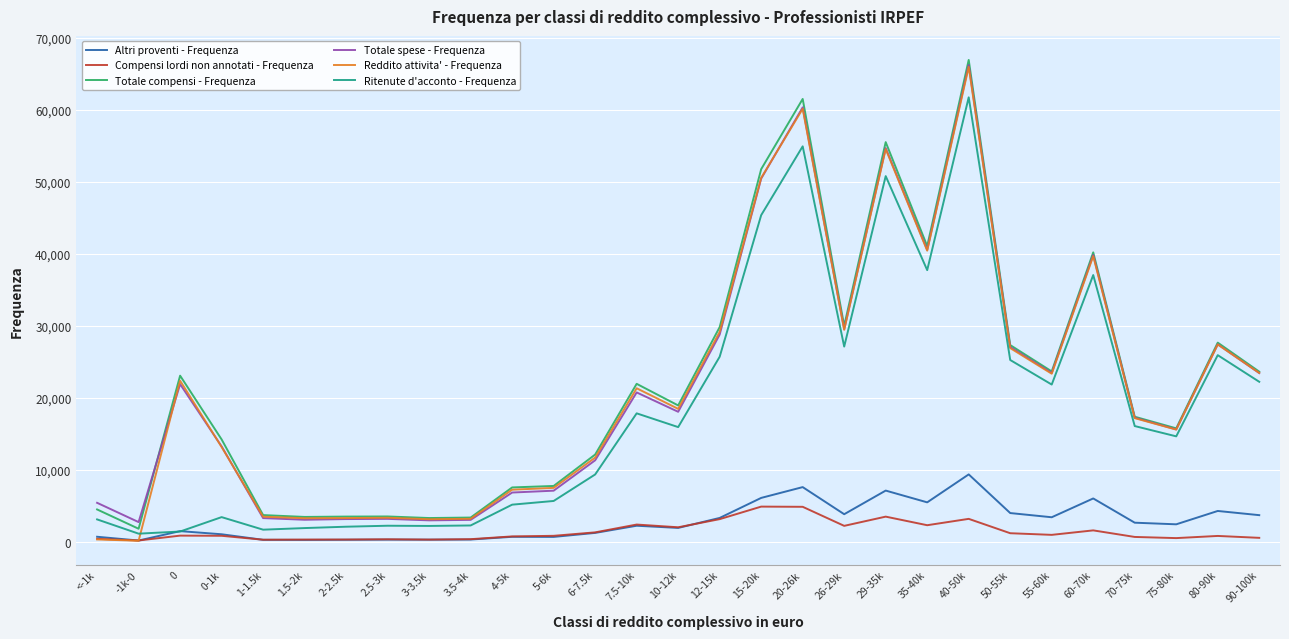

True or false: Altri proventi - Frequenza and Totale spese - Frequenza cross at least once.

False